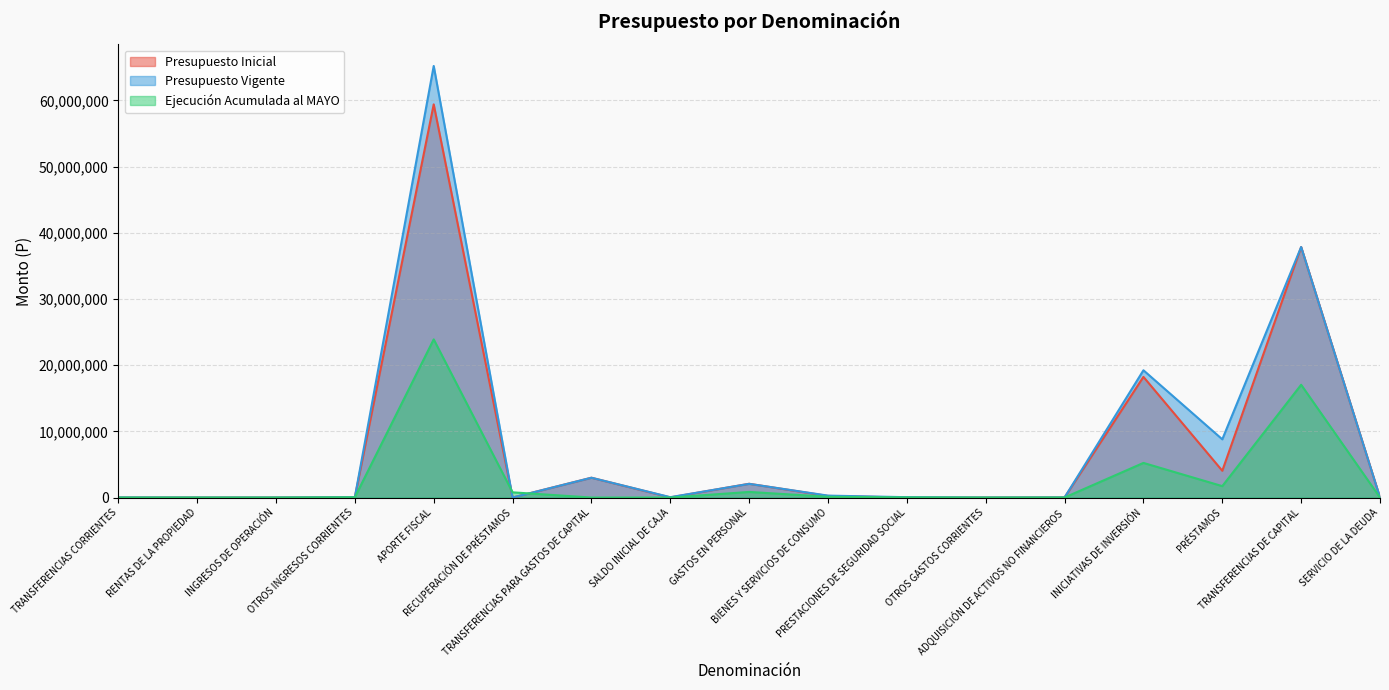

Reading left to right, what are all the values shown in this chart?

Presupuesto Inicial: 0	10	20	50110	59389792	10	2993797	23000	2080911	241710	0	10	16931	18225631	4048000	37842546	1000
Presupuesto Vigente: 13986	10	20	50110	65189318	10	2993797	56768	2069256	292799	54887	10	16931	19225631	8796437	37842546	5522
Ejecución Acumulada al MAYO: 0	0	0	42802	23890737	789293	0	0	847937	118067	25641	0	5257	5231390	1724778	17034865	0